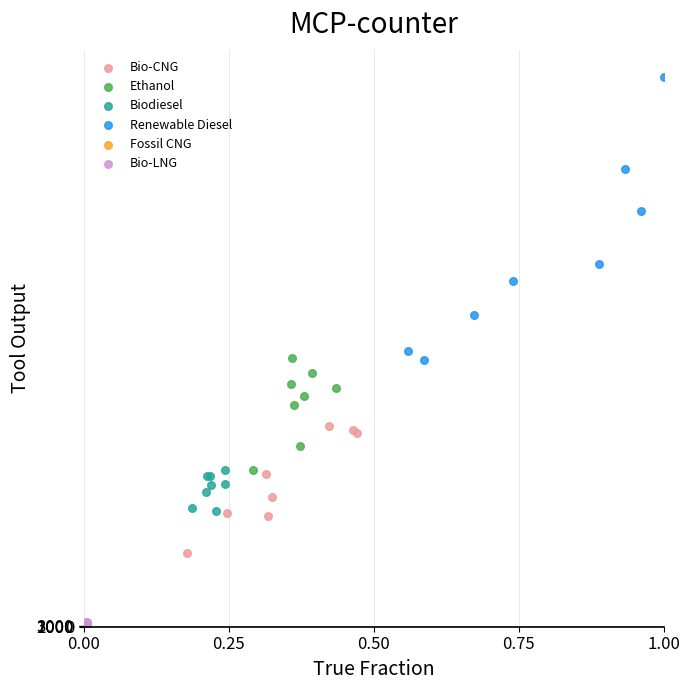

Which series reaches the maximum Y coordinate?

Renewable Diesel